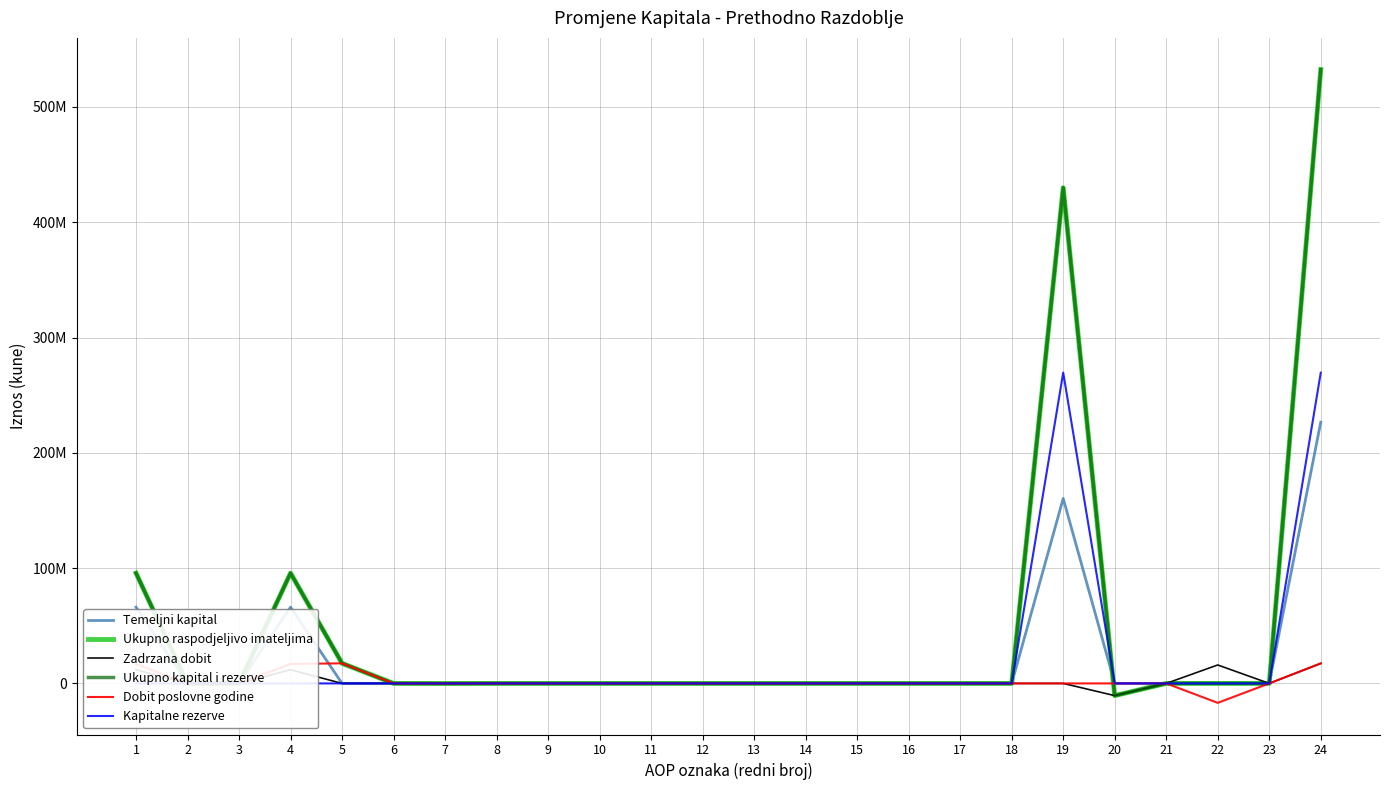

Which series has the largest total across all categories?

Ukupno raspodjeljivo imateljima